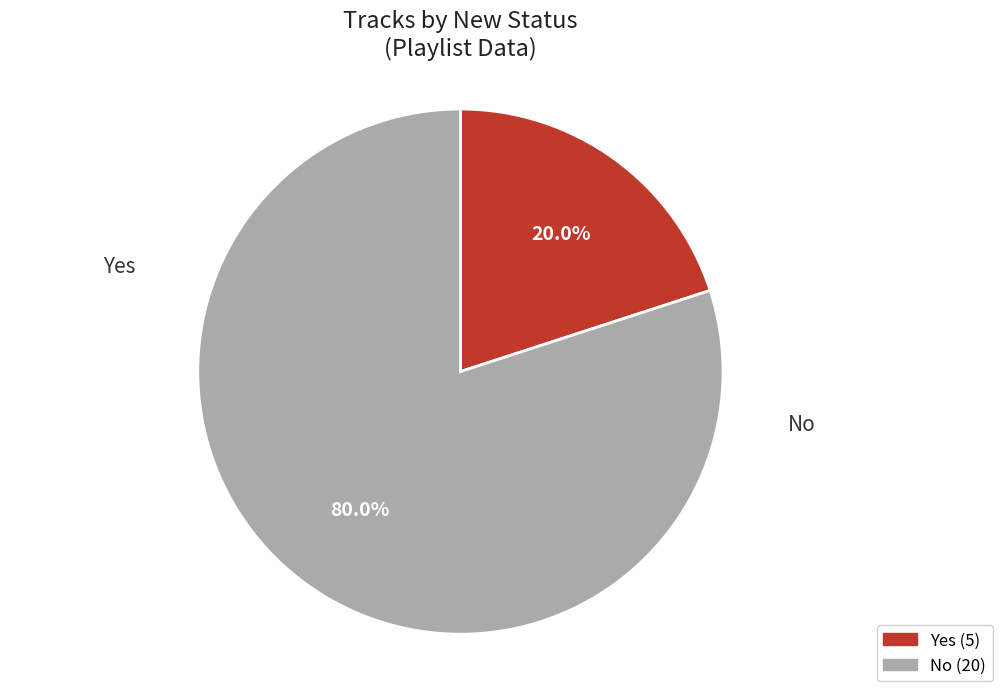

To the nearest percent, what percentage of the pie is No?

80%